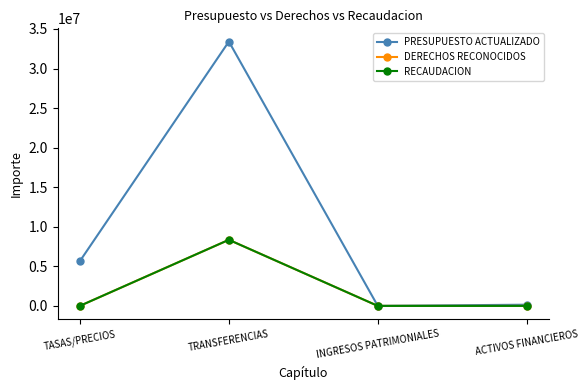

Which series changed the most between TASAS/PRECIOS and INGRESOS PATRIMONIALES?

PRESUPUESTO ACTUALIZADO